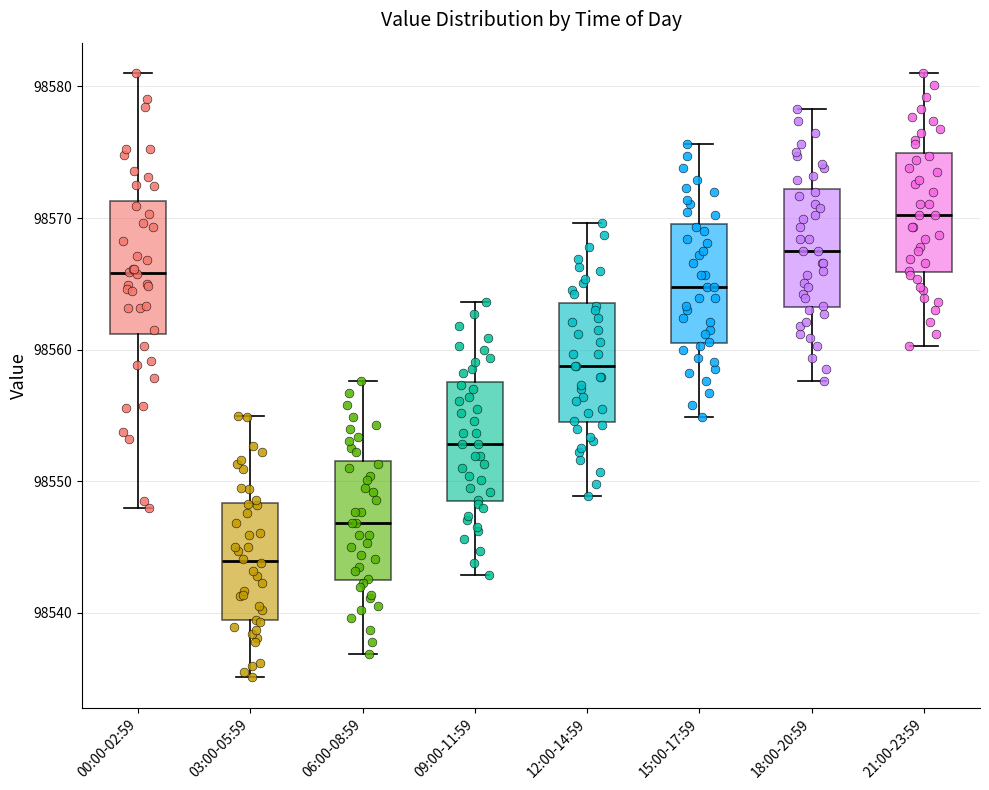

Comparing the boxes themselves (not the whiskers), which one is the tallest?

00:00-02:59